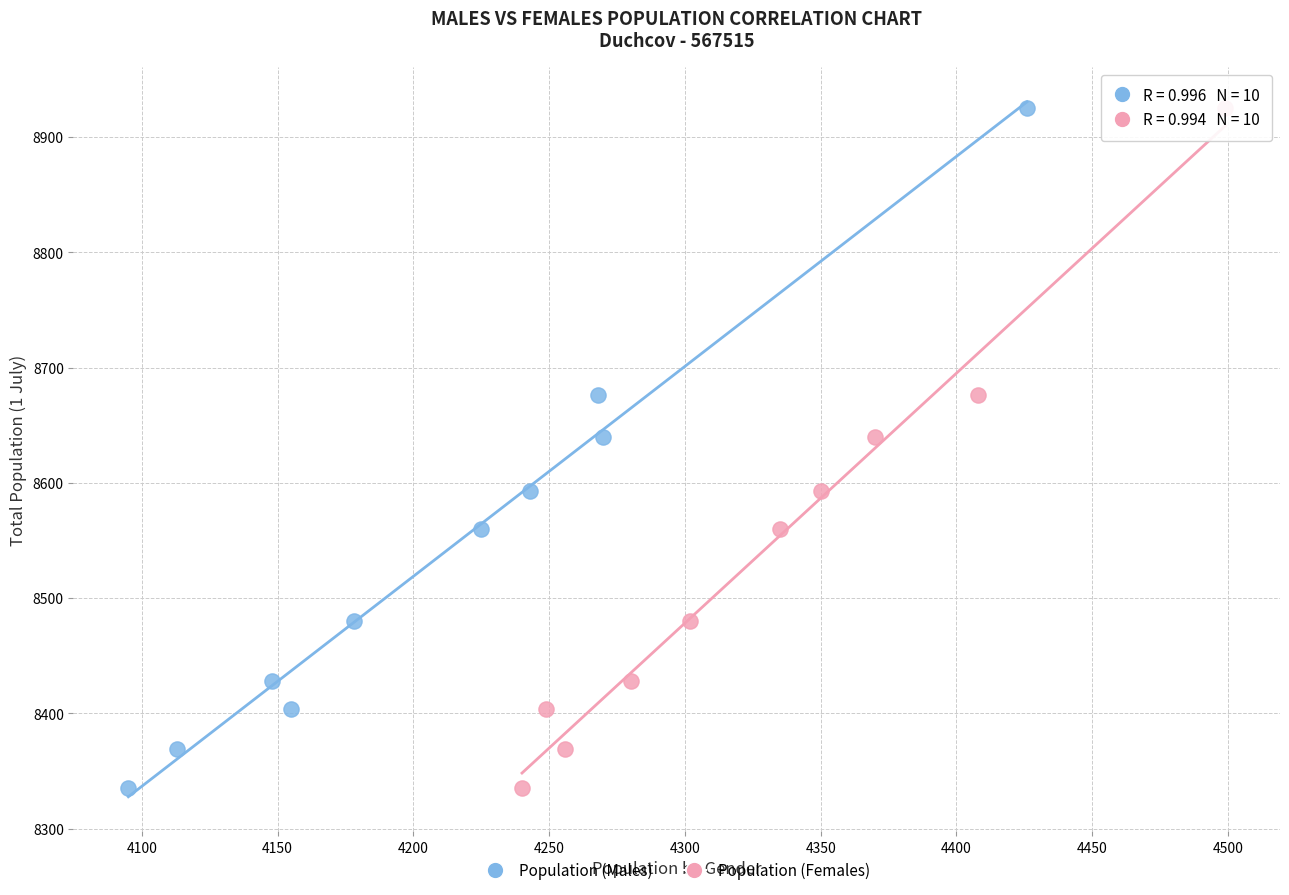

What are all the series names shown in the legend?

Population (Males), Population (Females)